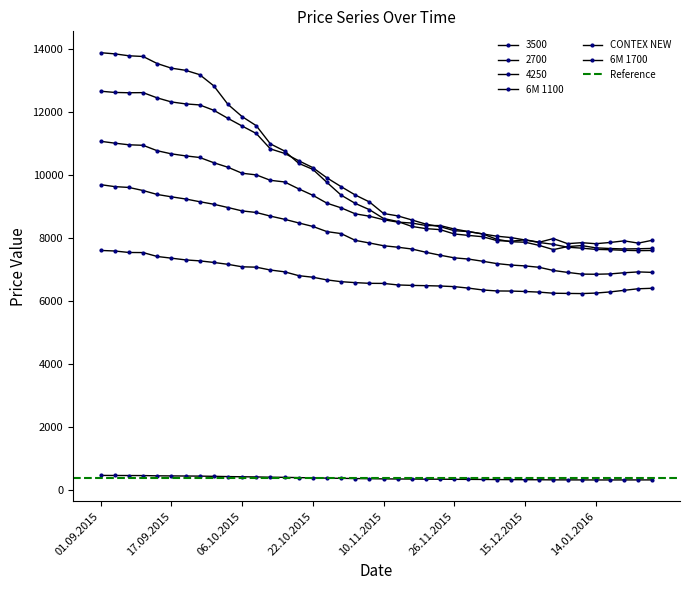

What position from the right is 12.01.2016?

6